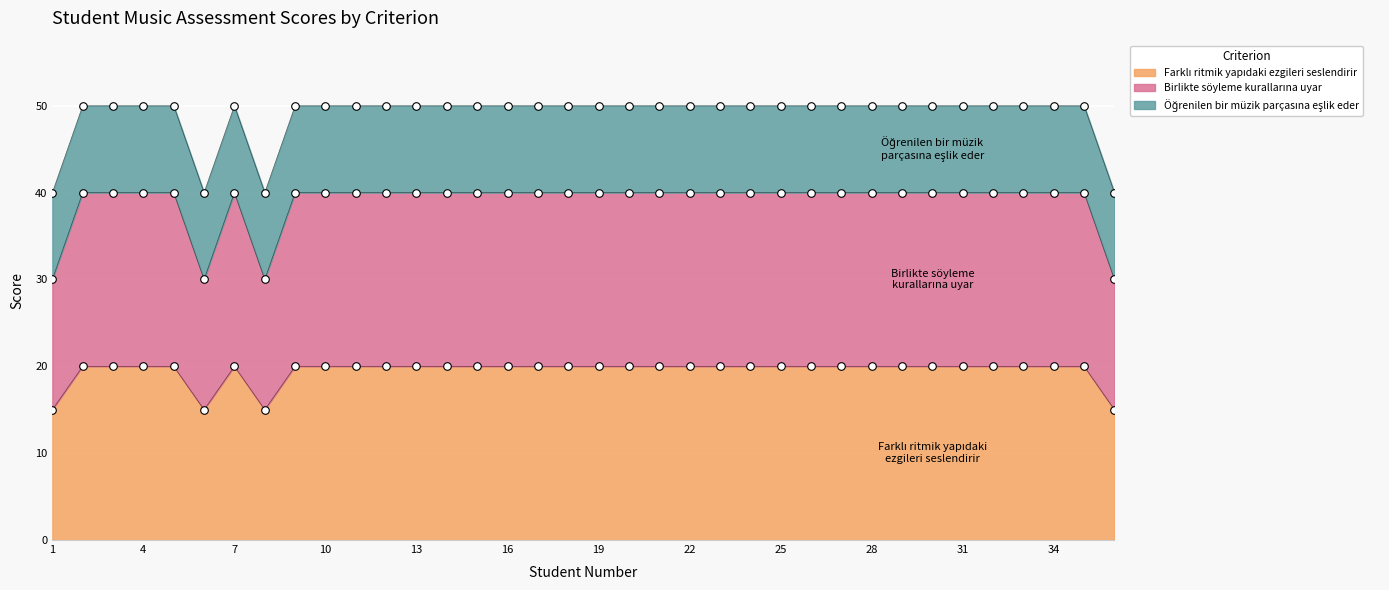

Which series has the largest total across all categories?

Birlikte söyleme kurallarına uyar